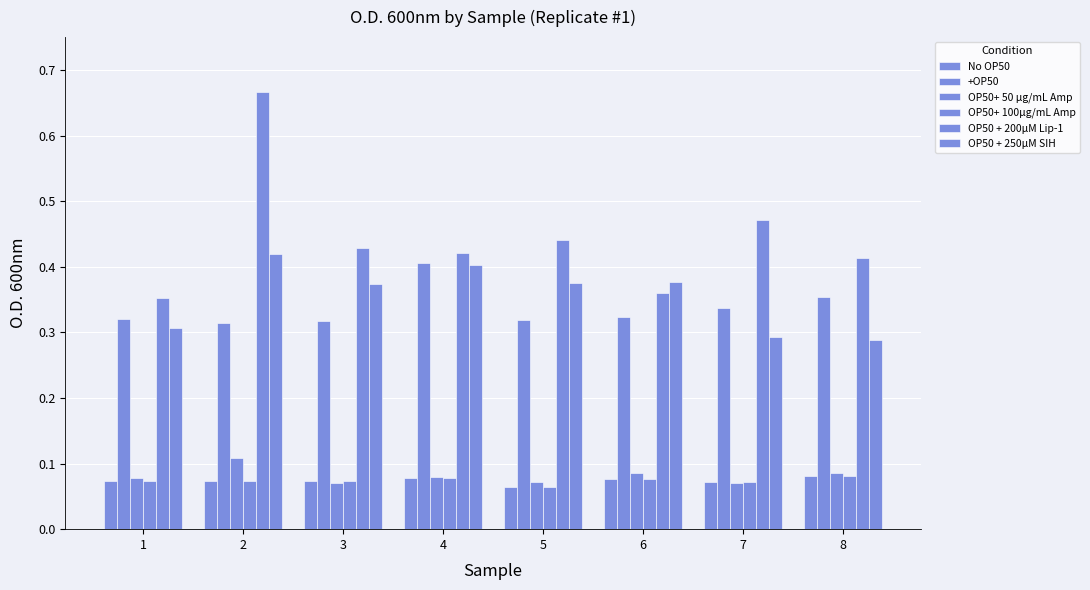

Reading left to right, transcribe all the data shown in this chart.

No OP50: 0.1	0.1	0.1	0.1	0.1	0.1	0.1	0.1
+OP50: 0.3	0.3	0.3	0.4	0.3	0.3	0.3	0.4
OP50+ 50 µg/mL Amp: 0.1	0.1	0.1	0.1	0.1	0.1	0.1	0.1
OP50+ 100µg/mL Amp: 0.1	0.1	0.1	0.1	0.1	0.1	0.1	0.1
OP50 + 200µM Lip-1: 0.4	0.7	0.4	0.4	0.4	0.4	0.5	0.4
OP50 + 250µM SIH: 0.3	0.4	0.4	0.4	0.4	0.4	0.3	0.3